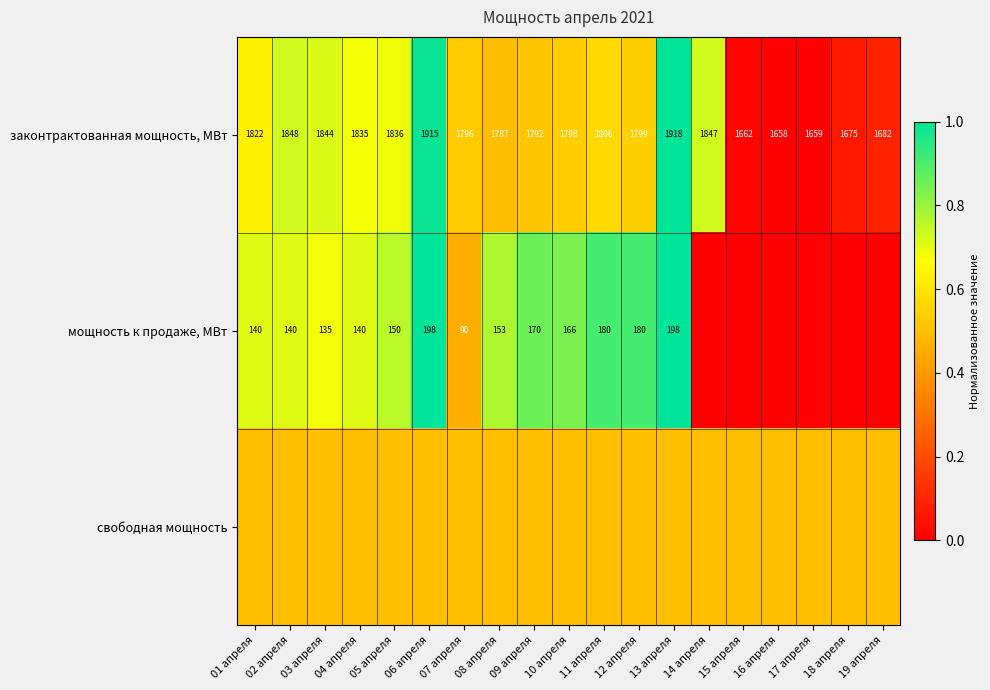

At how many categories does at least one series exceed 0?

19